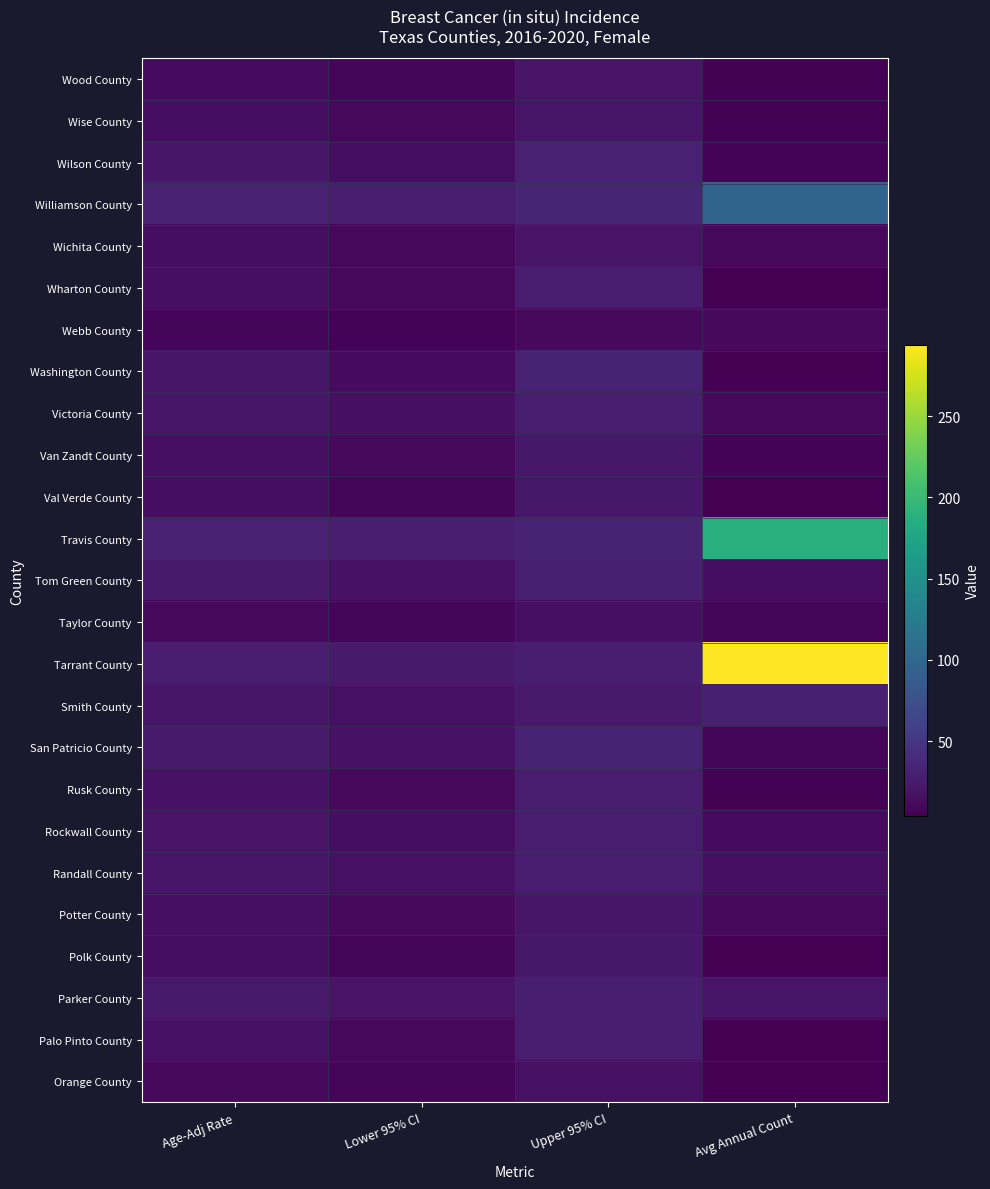

At how many categories does at least one series exceed 75?

1